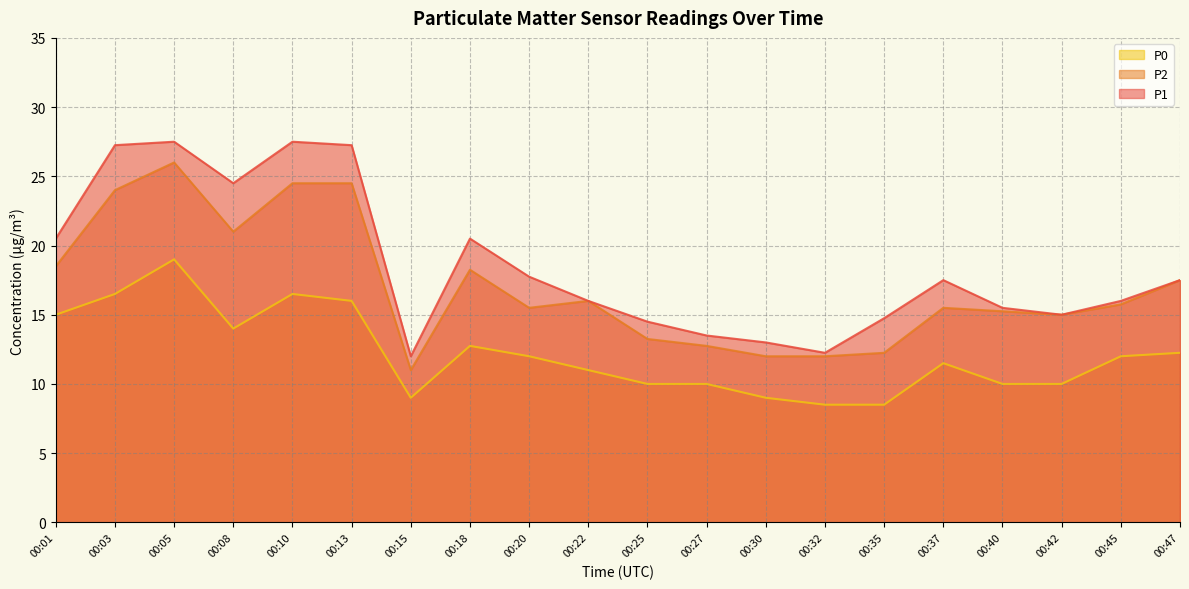

At which category does P1 reach its first local valley?

00:08